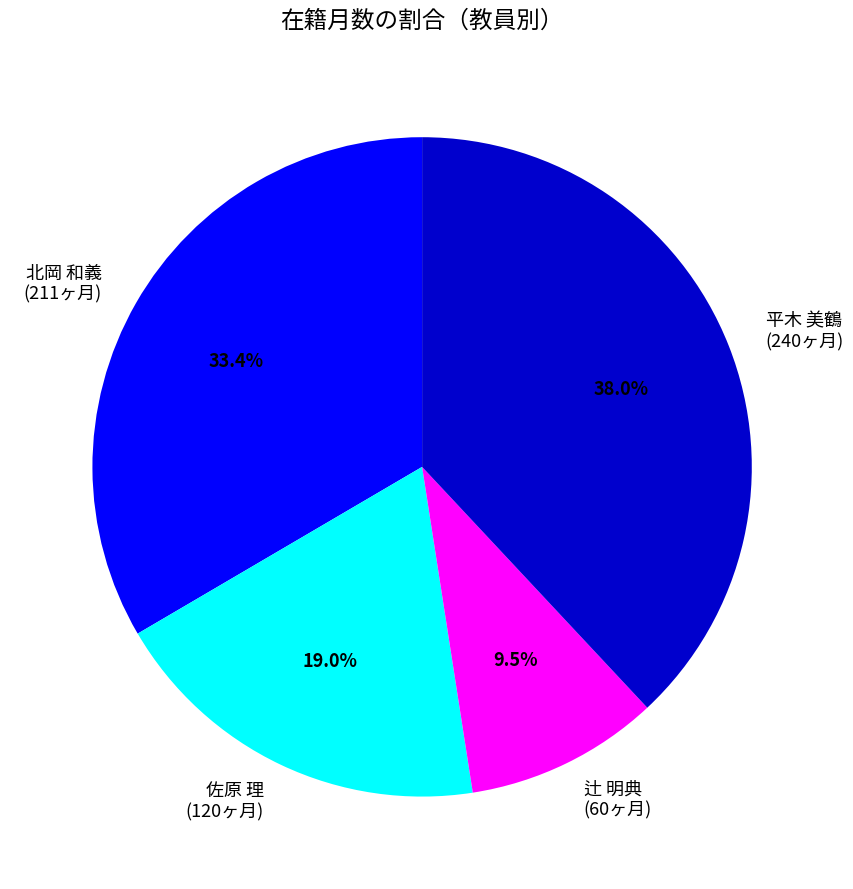

Does 辻 明典 (60ヶ月) account for over 50% of the chart?

No